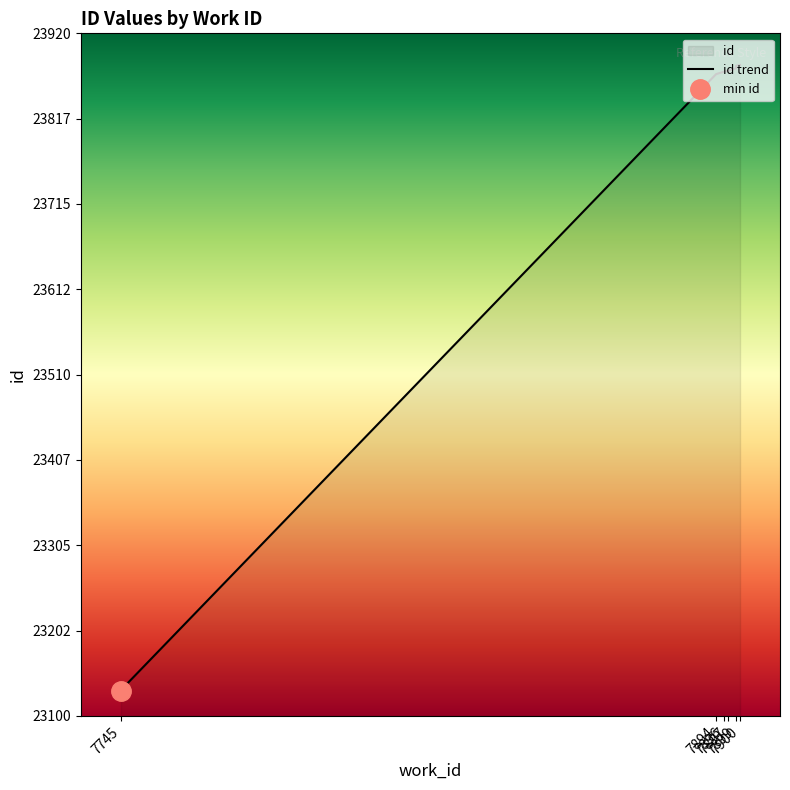

Reading left to right, what are all the values shown in this chart?

7745=23130	7745=23131	7894=23871	7896=23874	7897=23875	7899=23878	7899=23879	7899=23880	7899=23881	7900=23882